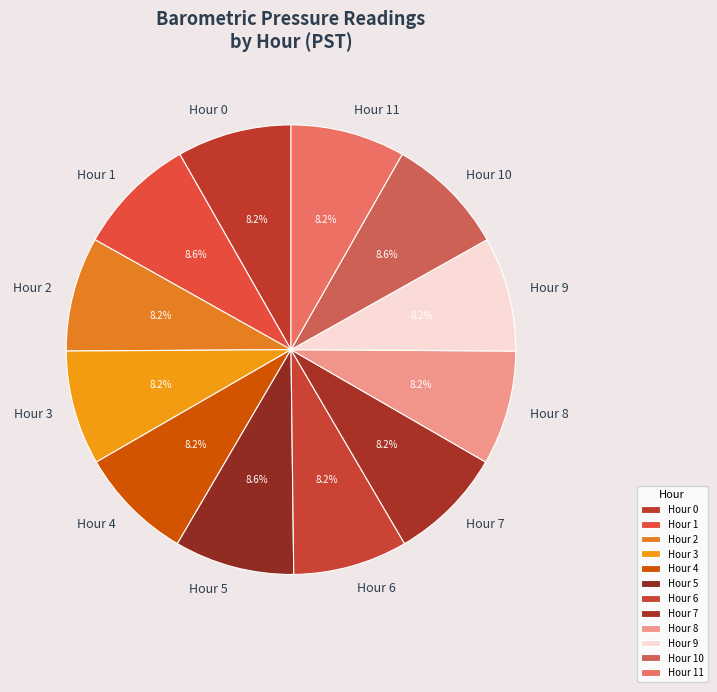

Is the sum of Hour 8 and Hour 6 greater than half?

No